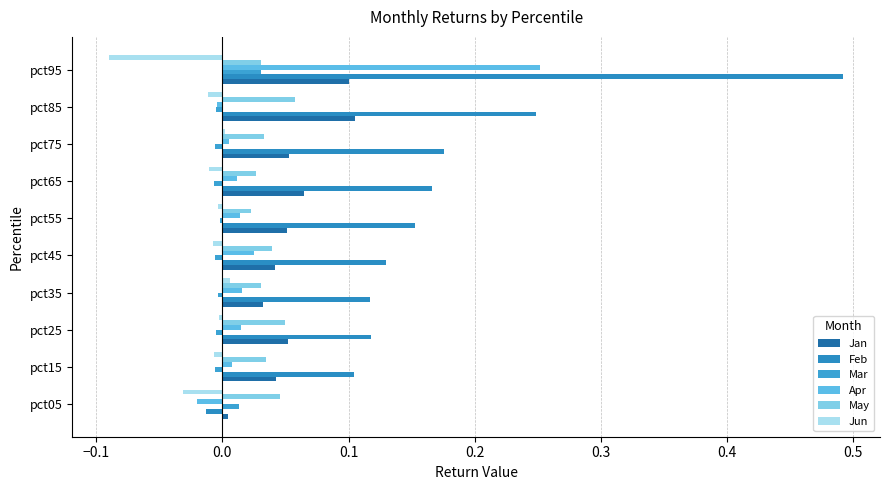

What are all the series names shown in the legend?

Jan, Feb, Mar, Apr, May, Jun